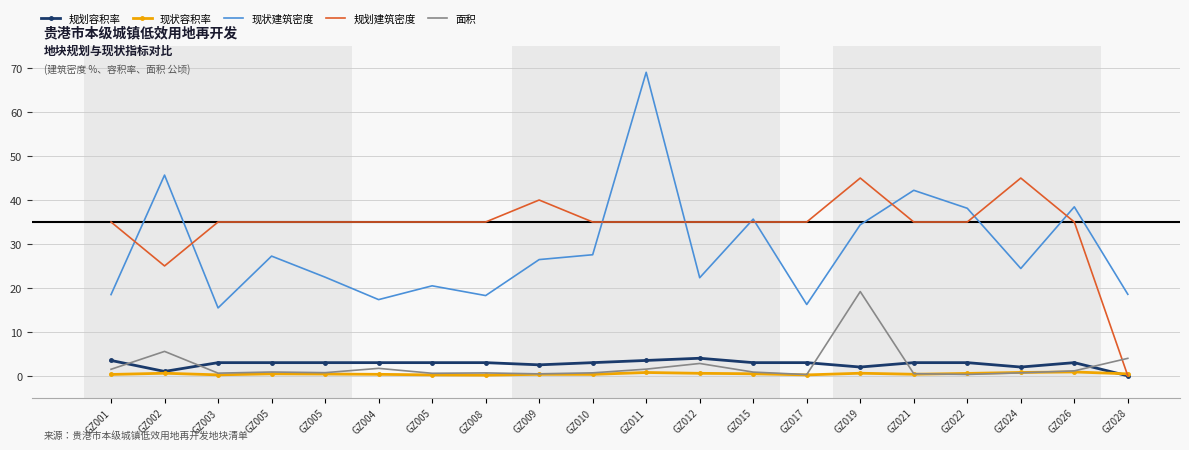

True or false: 现状建筑密度 and 面积 intersect in this chart.

False